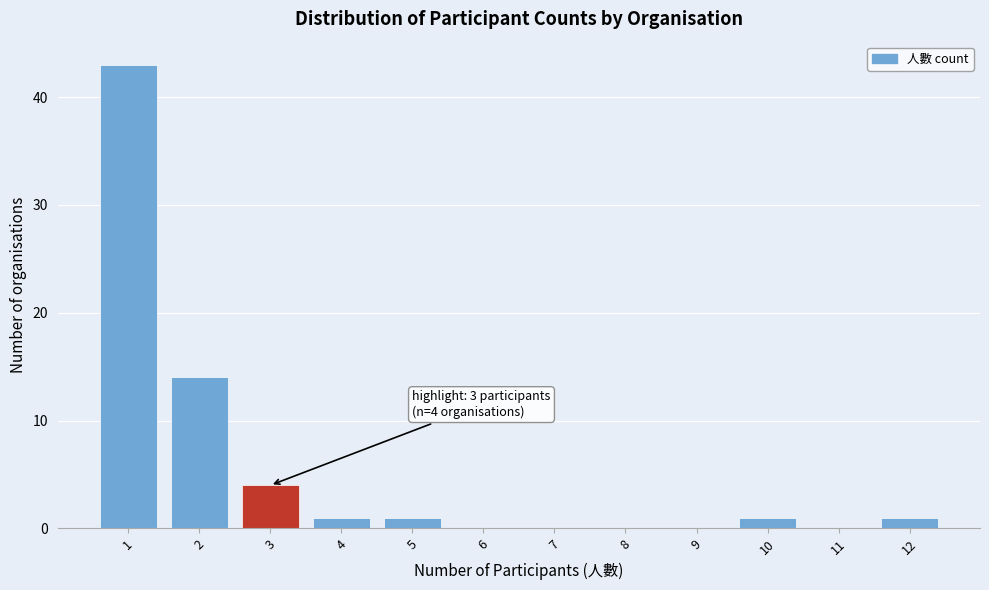

Which range on the x-axis has the tallest bar?

0.5 to 1.5